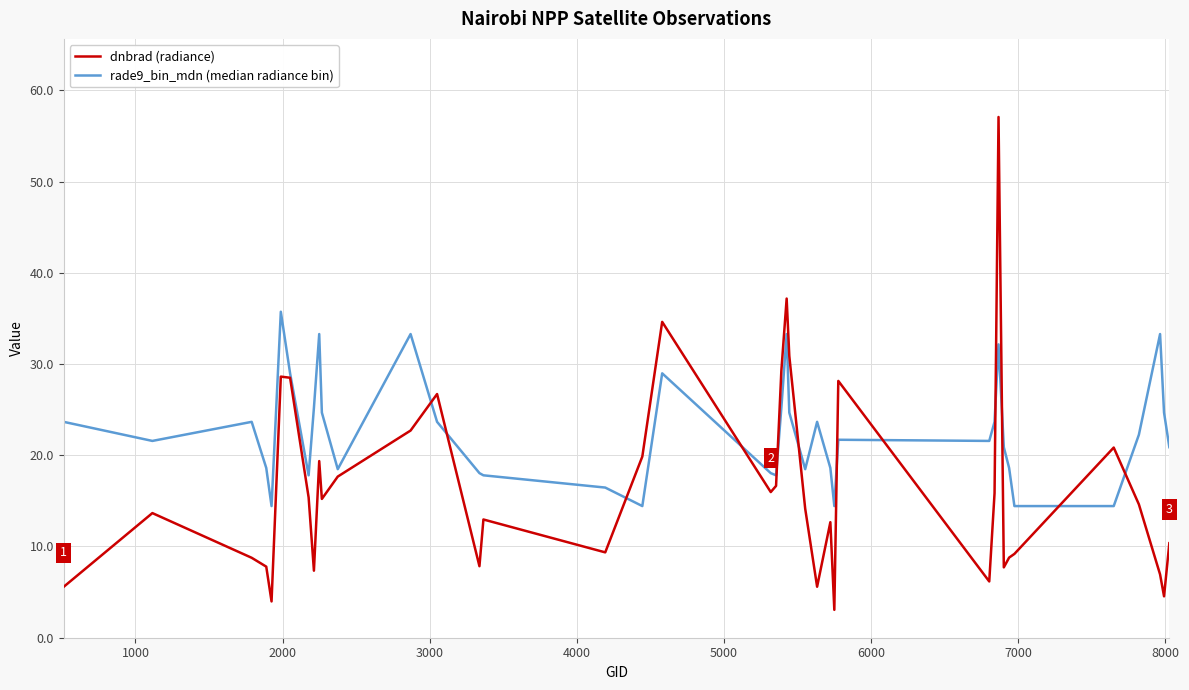

Rank the series by their average value, from lowest to highest.

dnbrad (radiance), rade9_bin_mdn (median radiance bin)